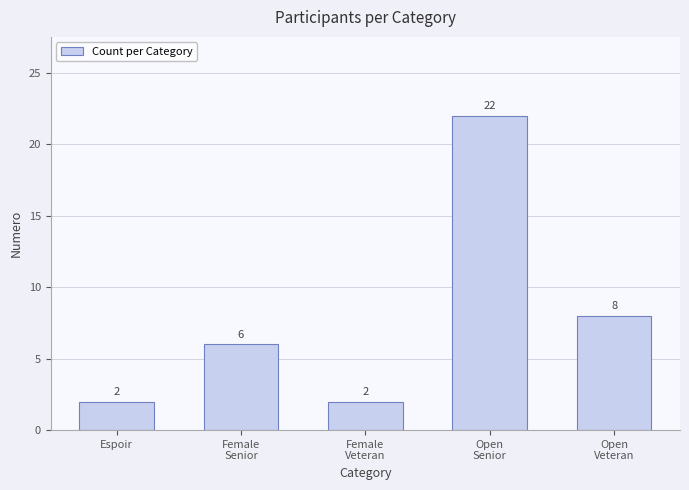

The value at Female
Senior is 6. True or false?

True